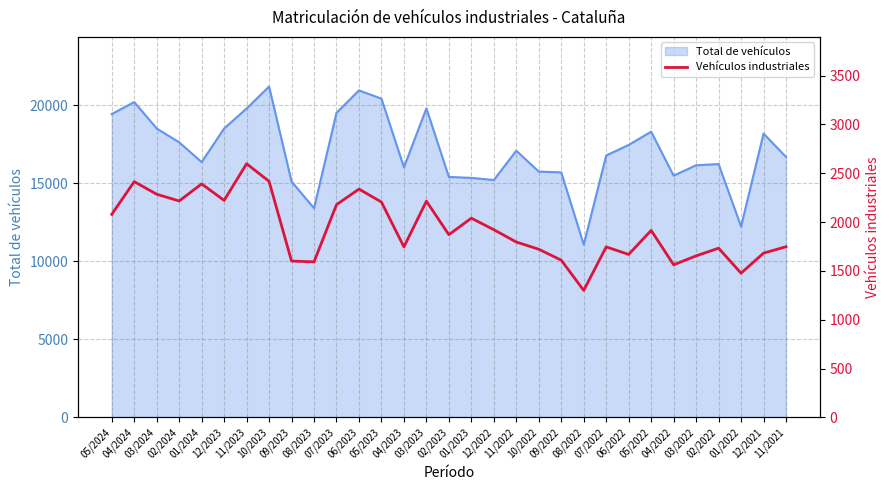

What position from the right is 05/2023?

19